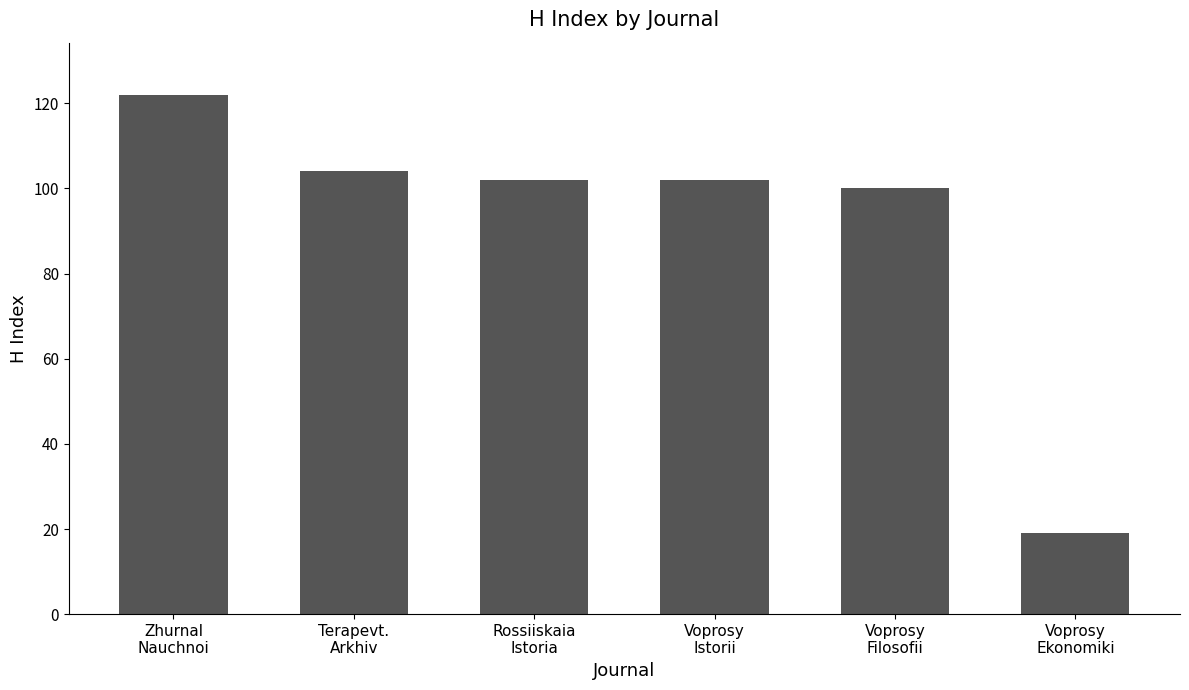

What is the value of the 4th bar from the left?

102